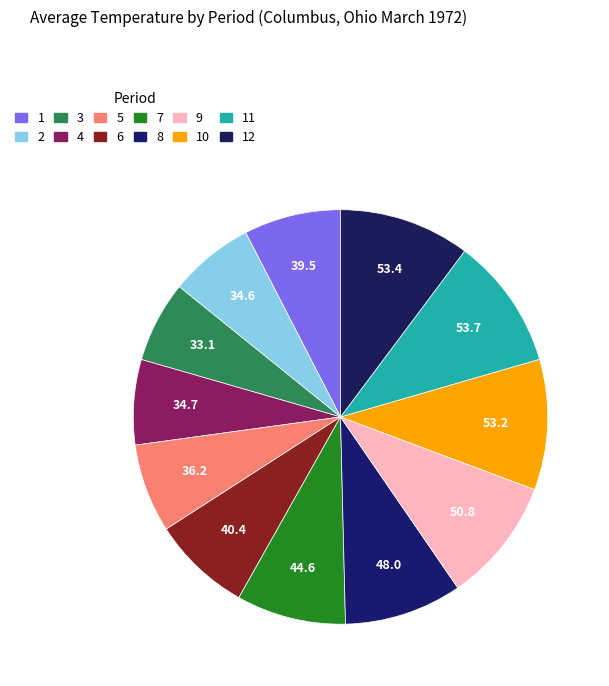

Which category has the smallest portion of the pie?

Period 3